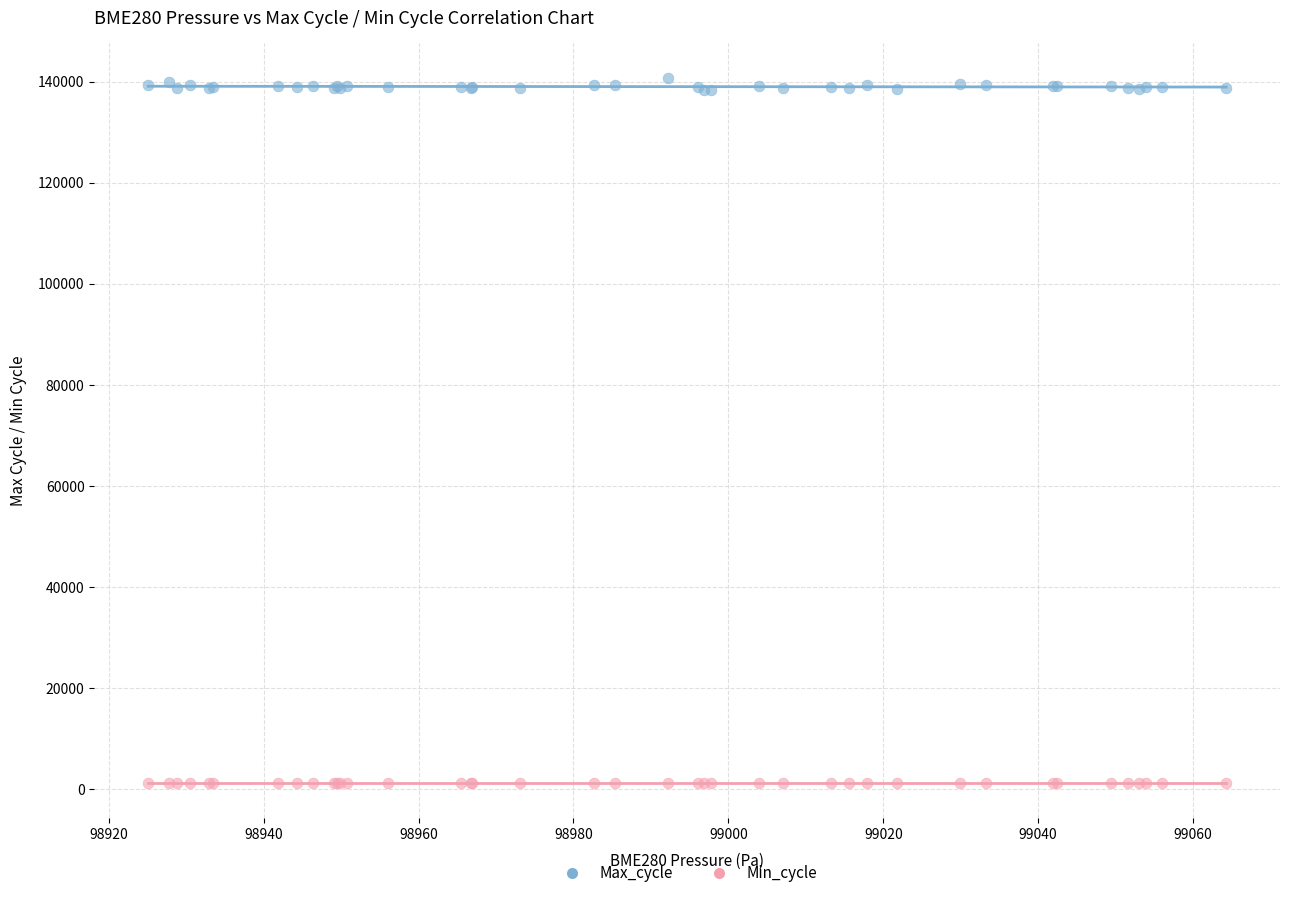

Which series contains the highest Y value?

Max_cycle